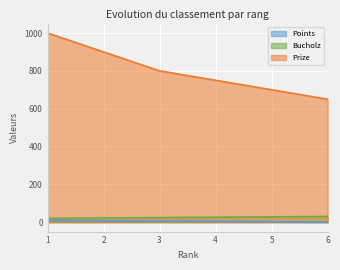

How many data points in Points are less than 6?

3